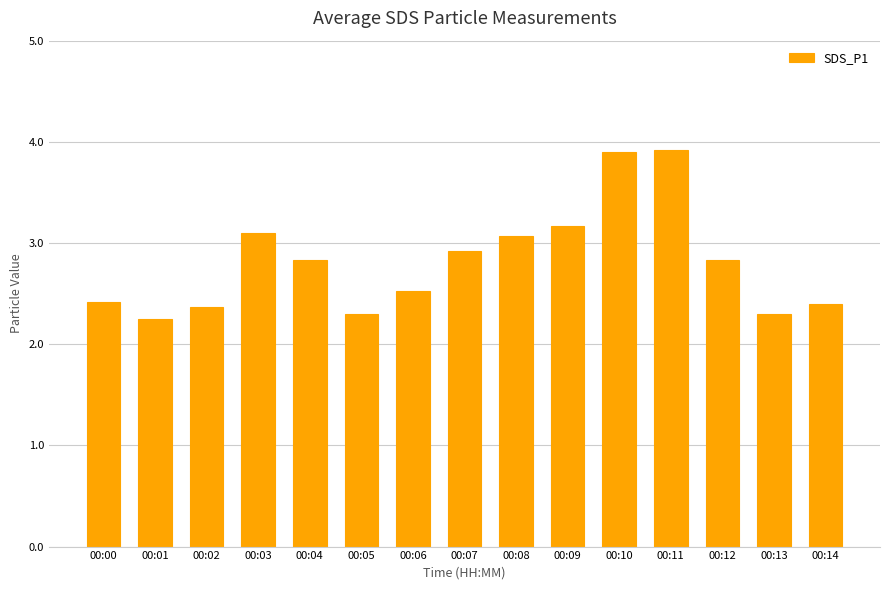

What is the difference between the maximum and minimum values?

1.7